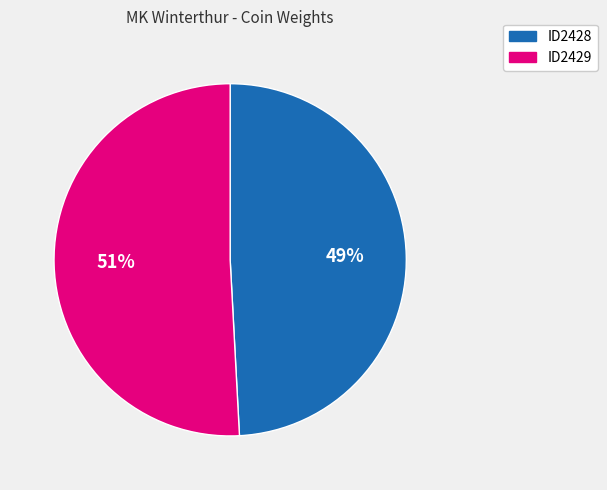

Combined, do ID2428 and ID2429 account for over 50%?

Yes